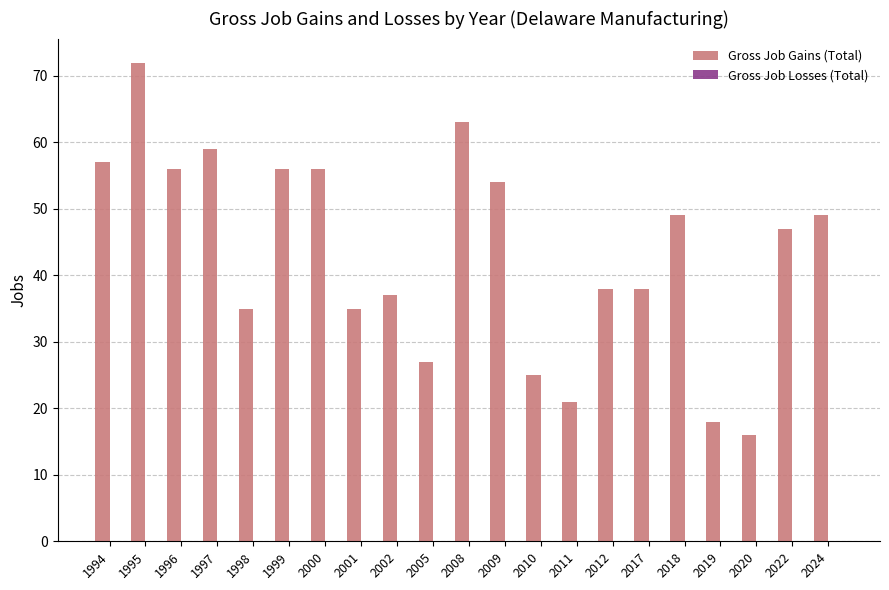

Read the value at 2024, to the nearest 10.

50